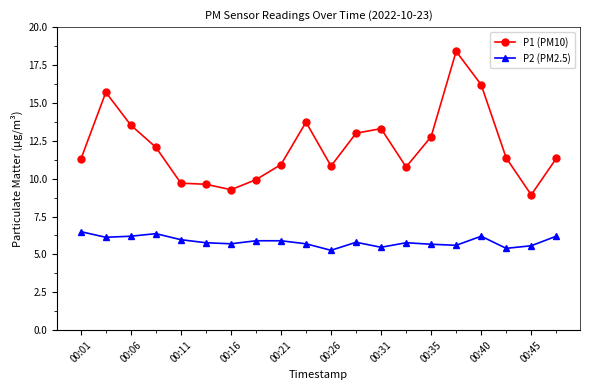

True or false: P2 (PM2.5) and P1 (PM10) intersect in this chart.

False